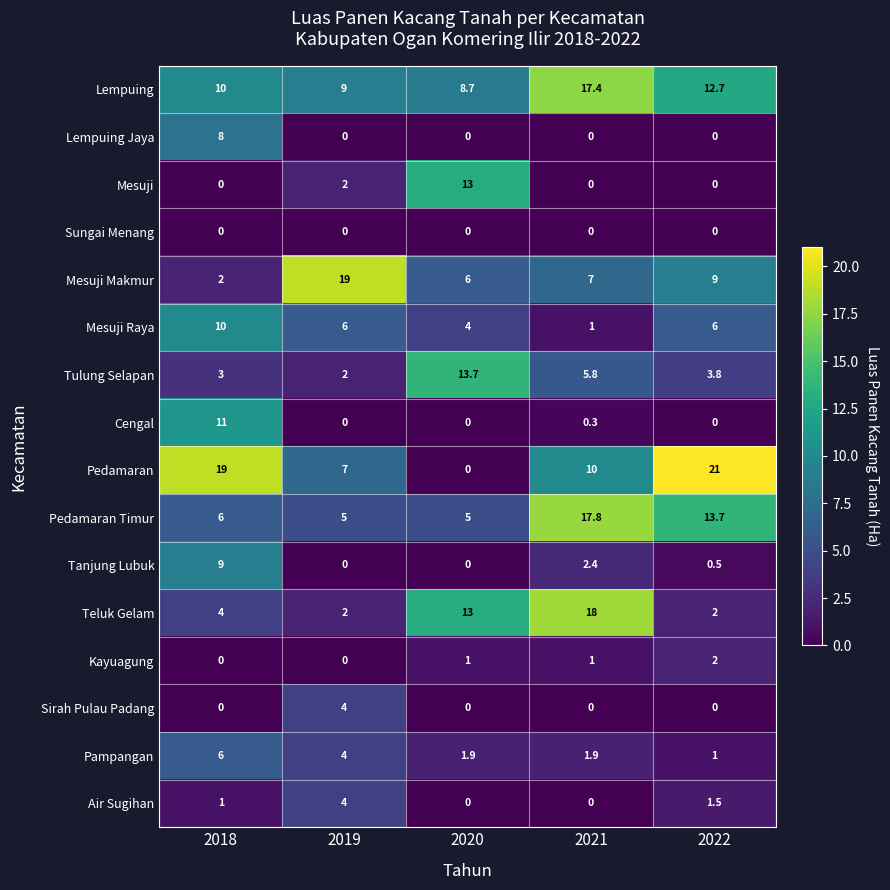

Where is Teluk Gelam nearest to the value 10?

2020